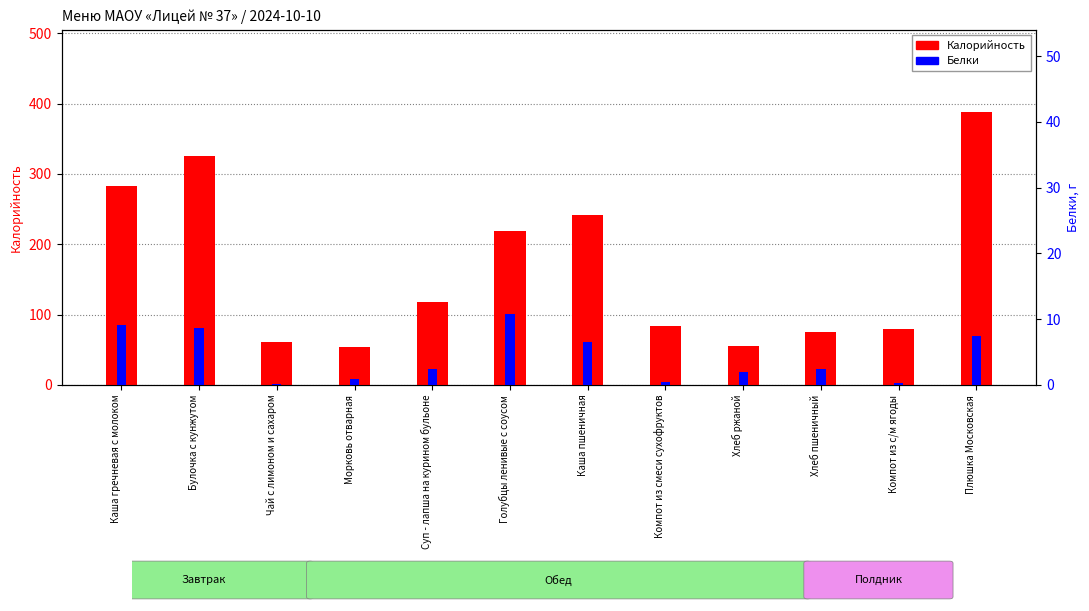

What position from the left is Чай с лимоном и сахаром?

3